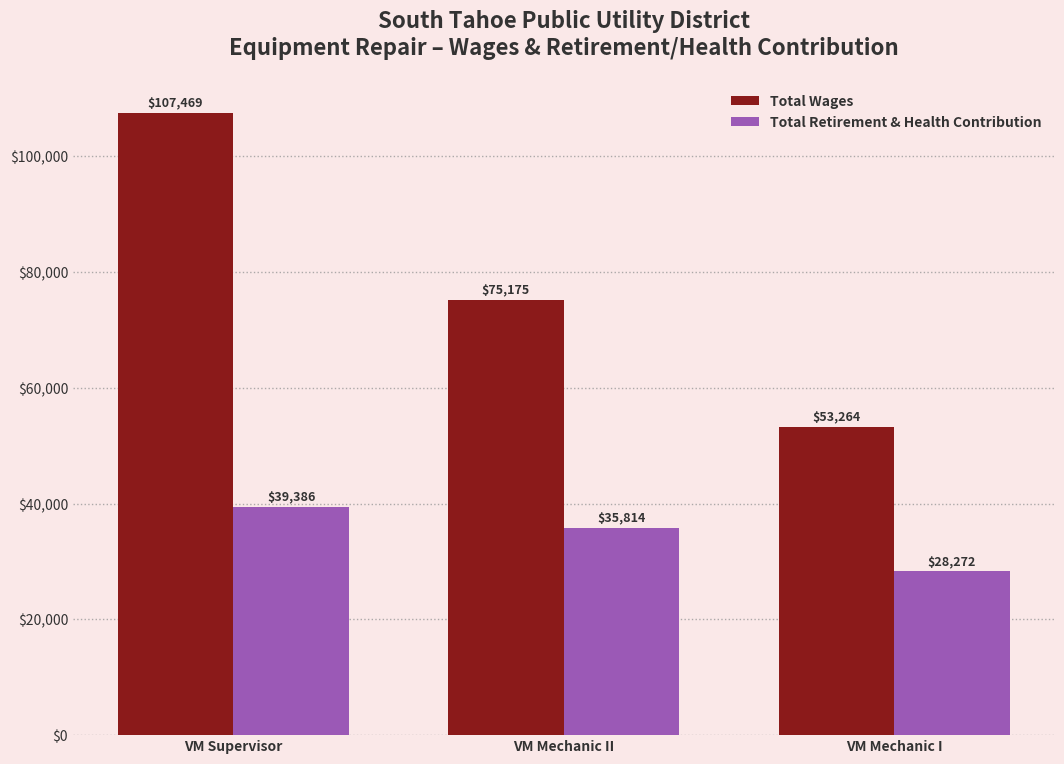

What is the label of the 2nd bar from the right?

VM Mechanic II